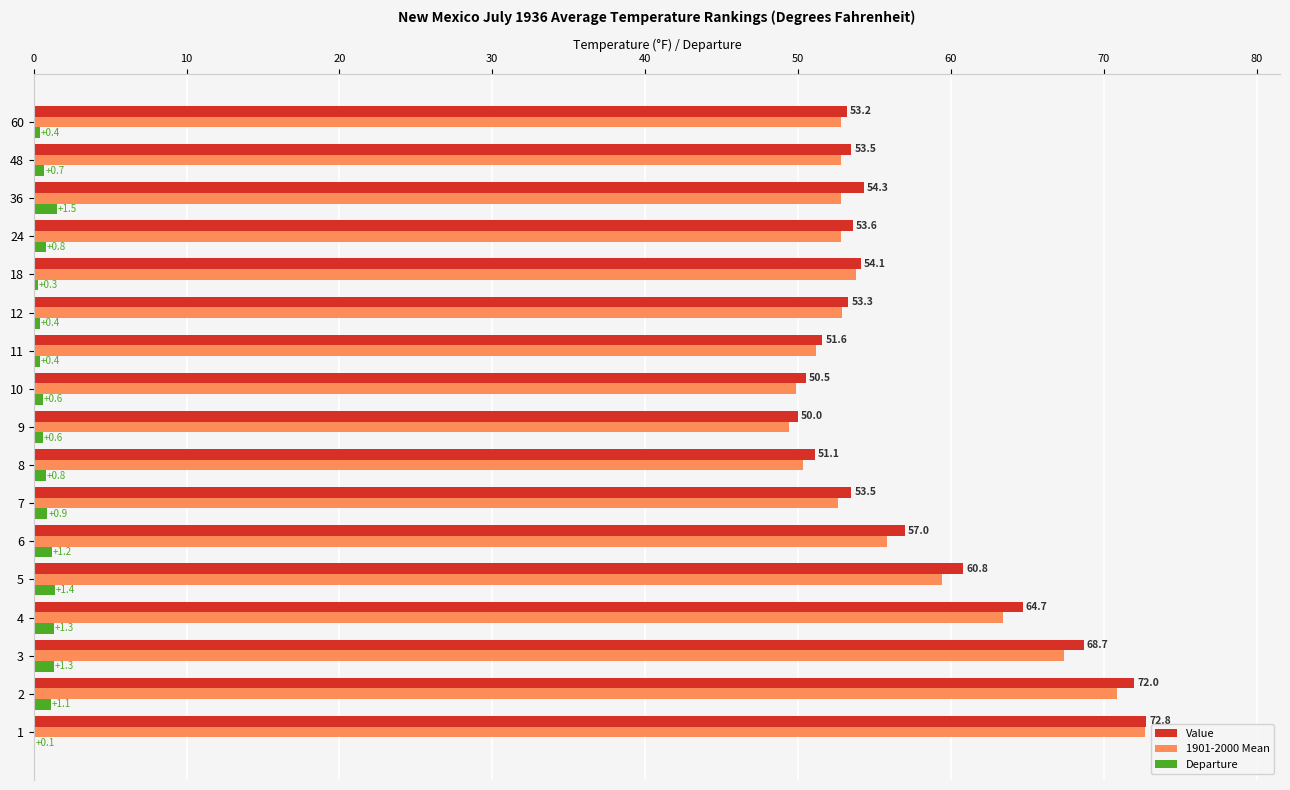

Where is Value nearest to the value 61?

5